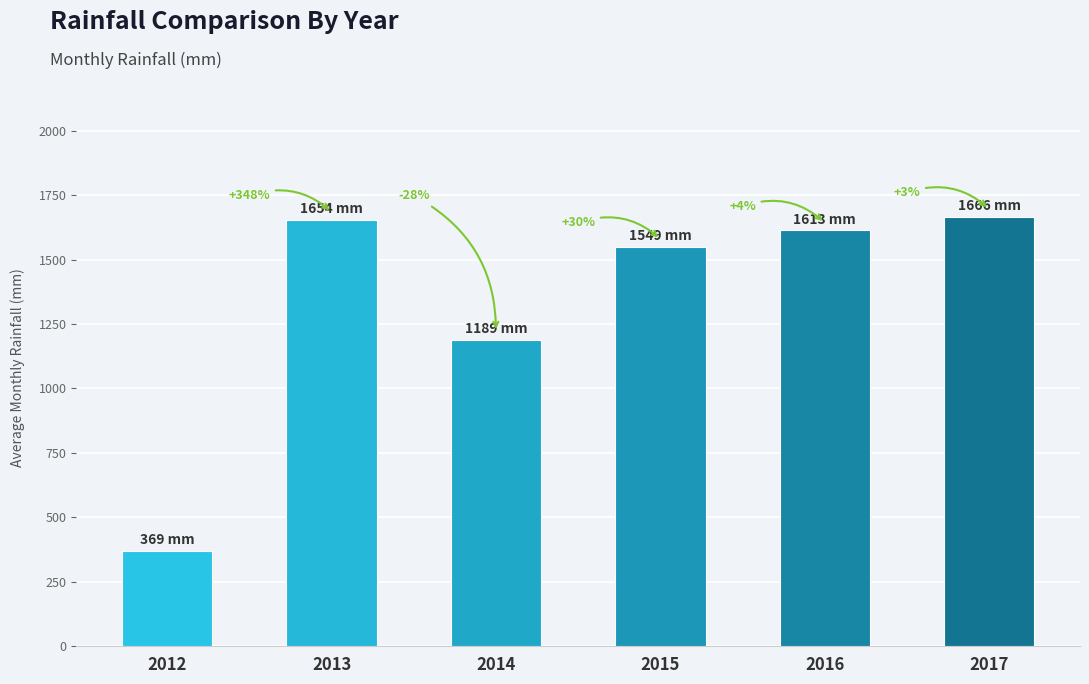

Reading left to right, extract all data points from this chart.

2012=369.0	2013=1653.8	2014=1189.4	2015=1549.0	2016=1612.8	2017=1665.8